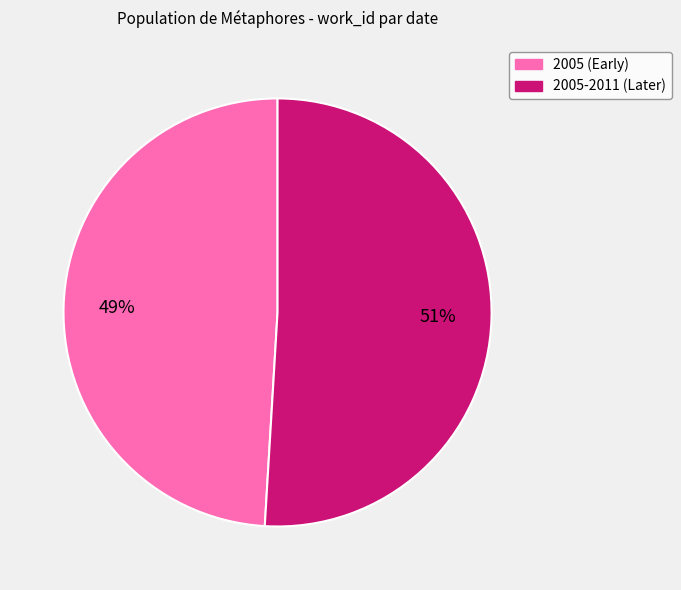

Is there any slice that represents more than half of the pie?

Yes